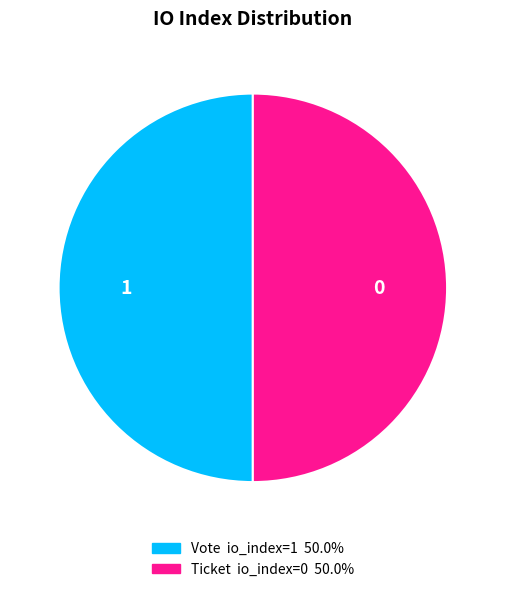

How many slices are in this pie chart?

2